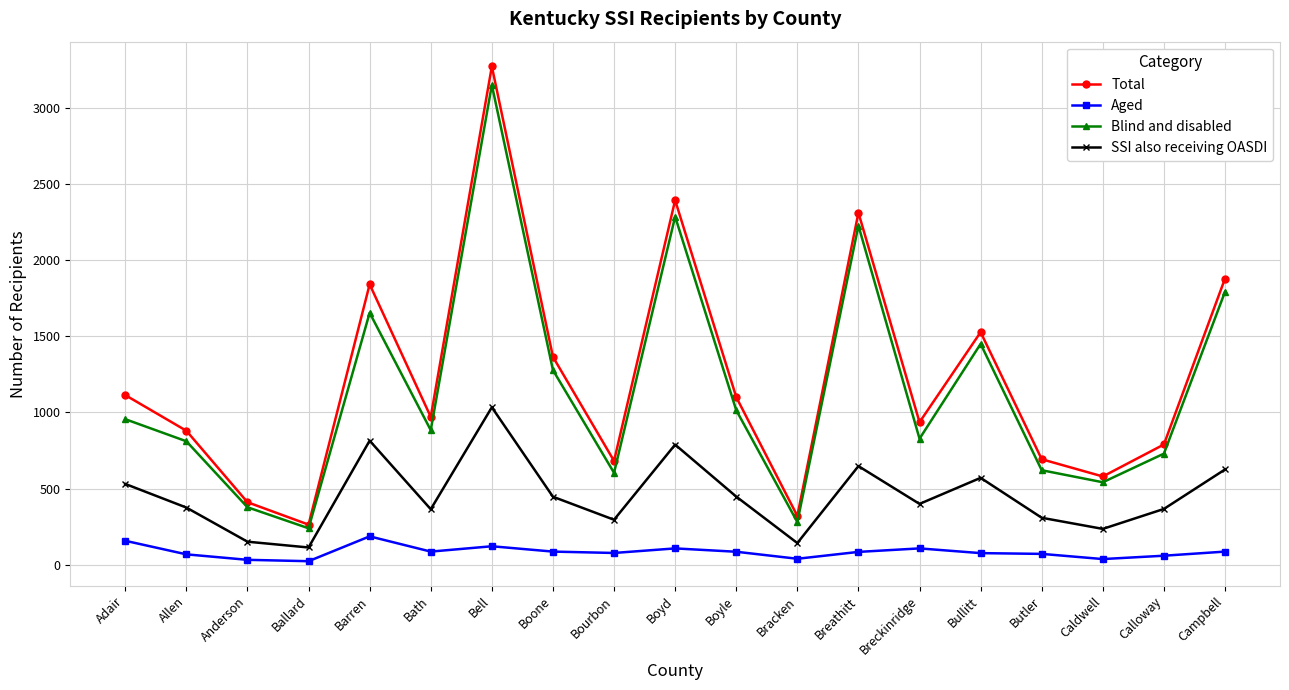

True or false: Aged and SSI also receiving OASDI cross at least once.

False